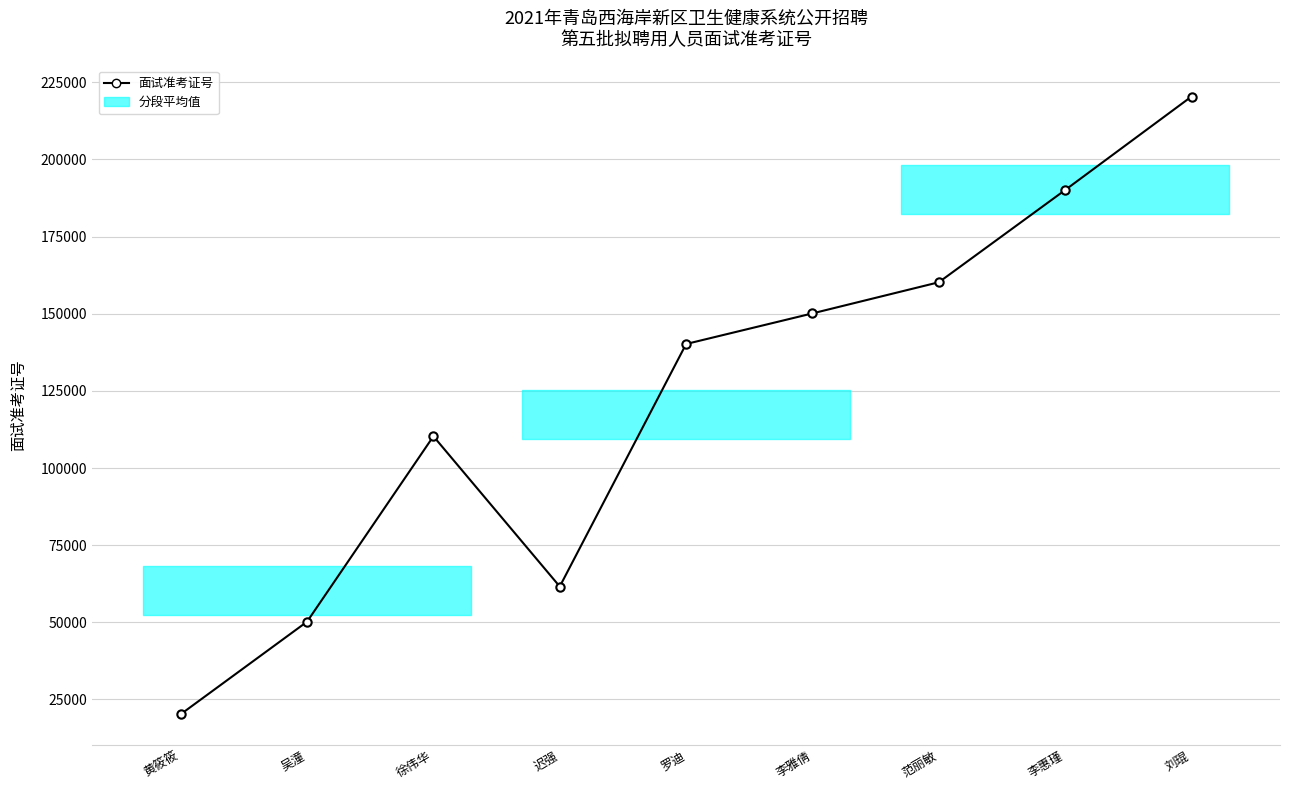

What is the ratio of the value at 徐伟华 to the value at 黄筱筱?

5.5